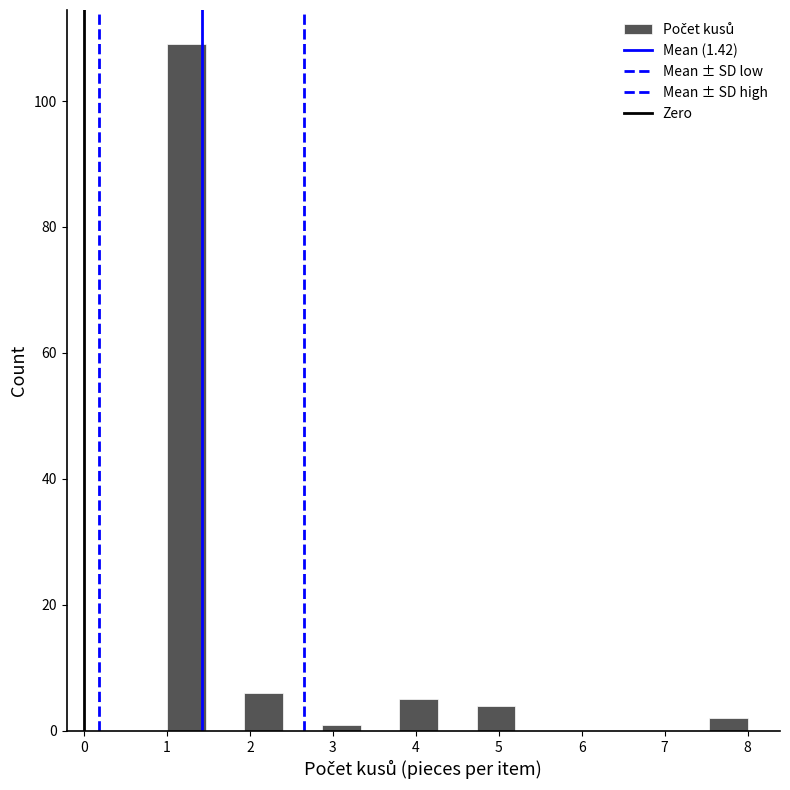

Over which range of the x-axis is the bar tallest?

1.0 to 1.5